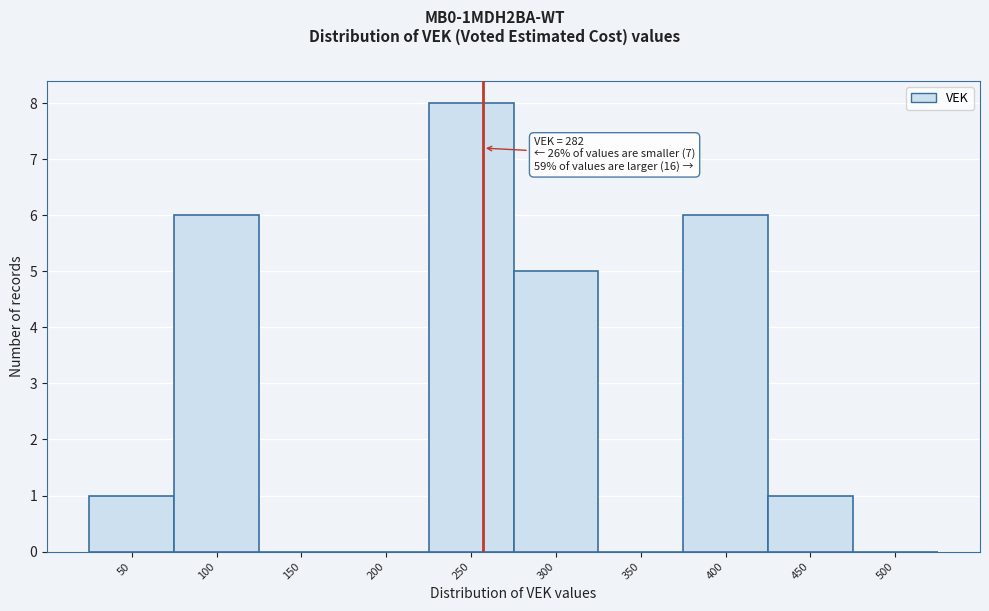

Reading left to right, transcribe all the data shown in this chart.

50=1	100=6	150=0	200=0	250=8	300=5	350=0	400=6	450=1	500=0